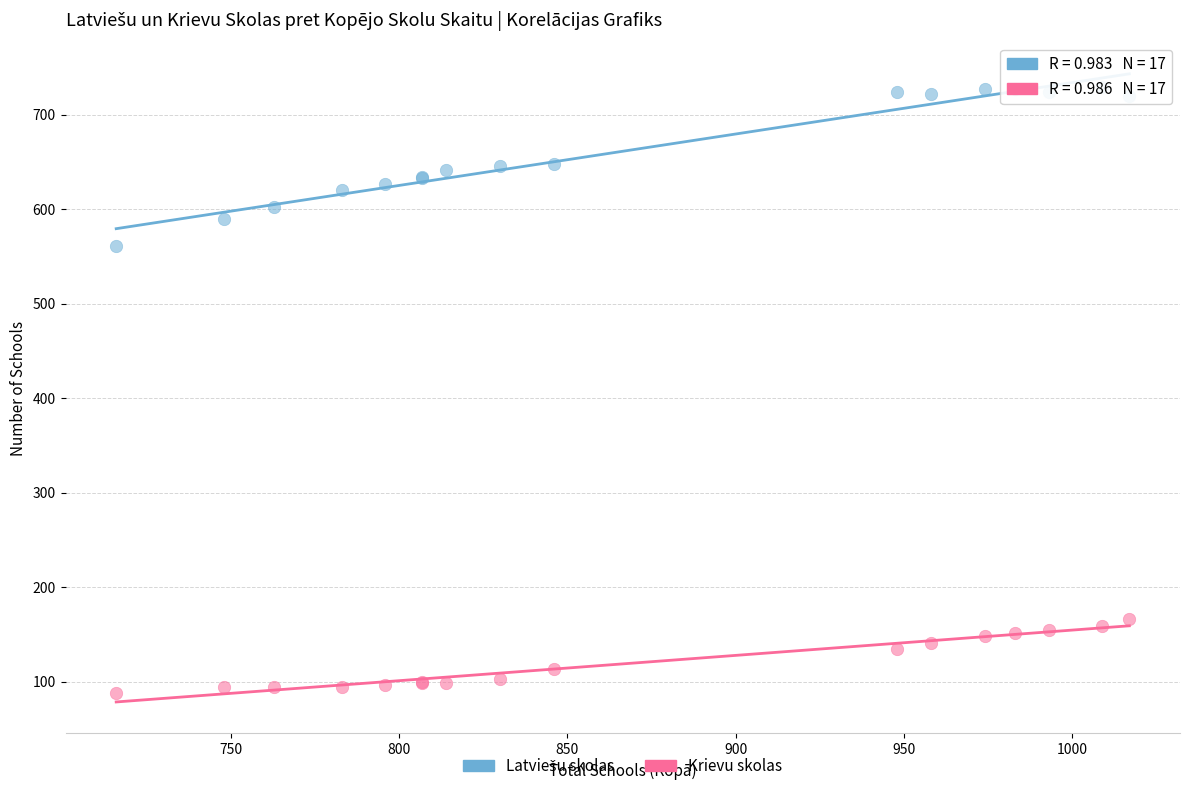

Which series contains the lowest Y value?

Krievu skolas